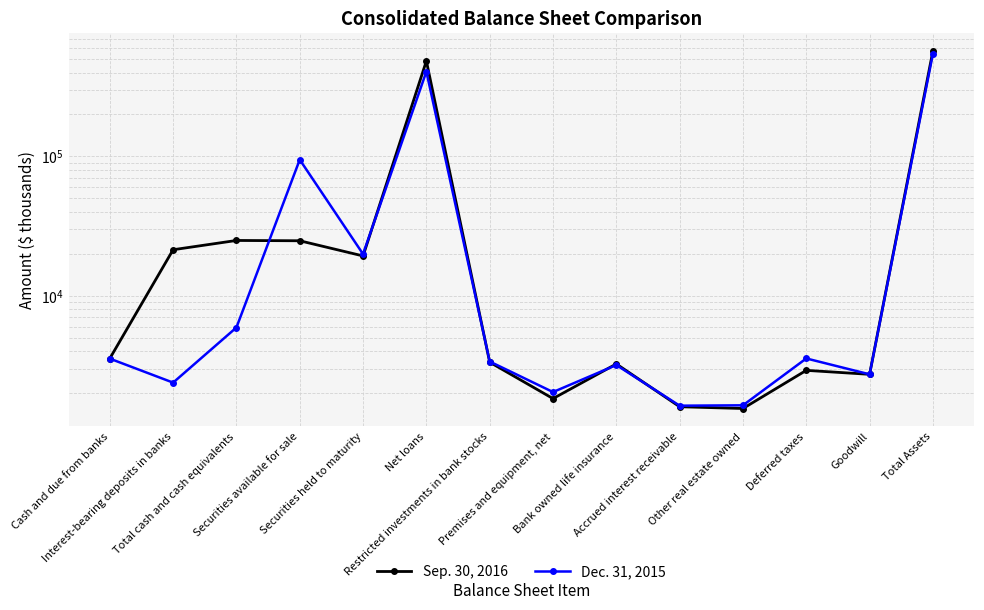

What is the difference between the Dec. 31, 2015 values at Total cash and cash equivalents and Cash and due from banks?

2376